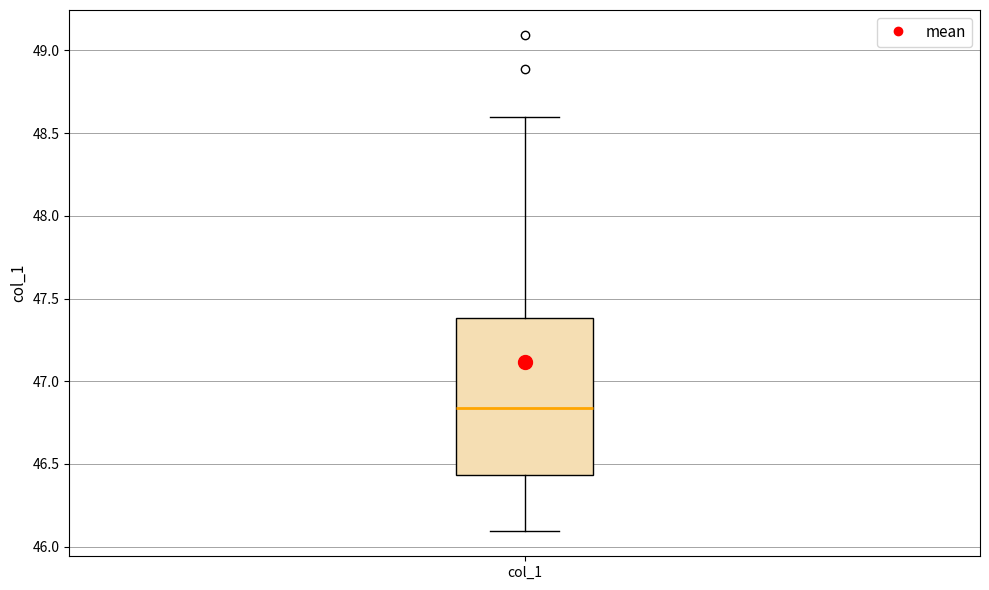

Read this box plot against the y-axis: the position of the median line, the range covered by the box, and the ends of both whiskers. The values are not printed on the chart, so give them approximately, as read against the axis.

median 46.85, box 46.45 to 47.40, whiskers 46.10 to 48.60